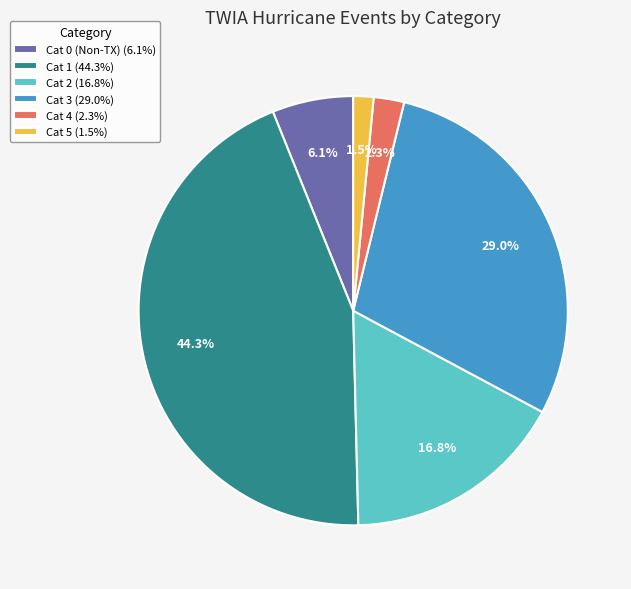

Between Cat 2 (16.8%) and Cat 5 (1.5%), which is larger?

Cat 2 (16.8%)